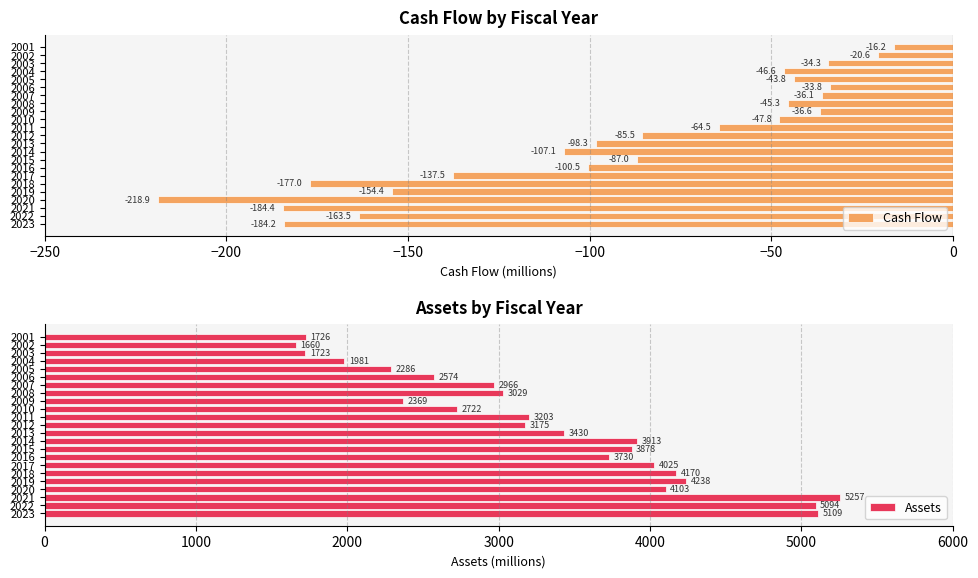

How many values in the Assets series exceed 3203?

12